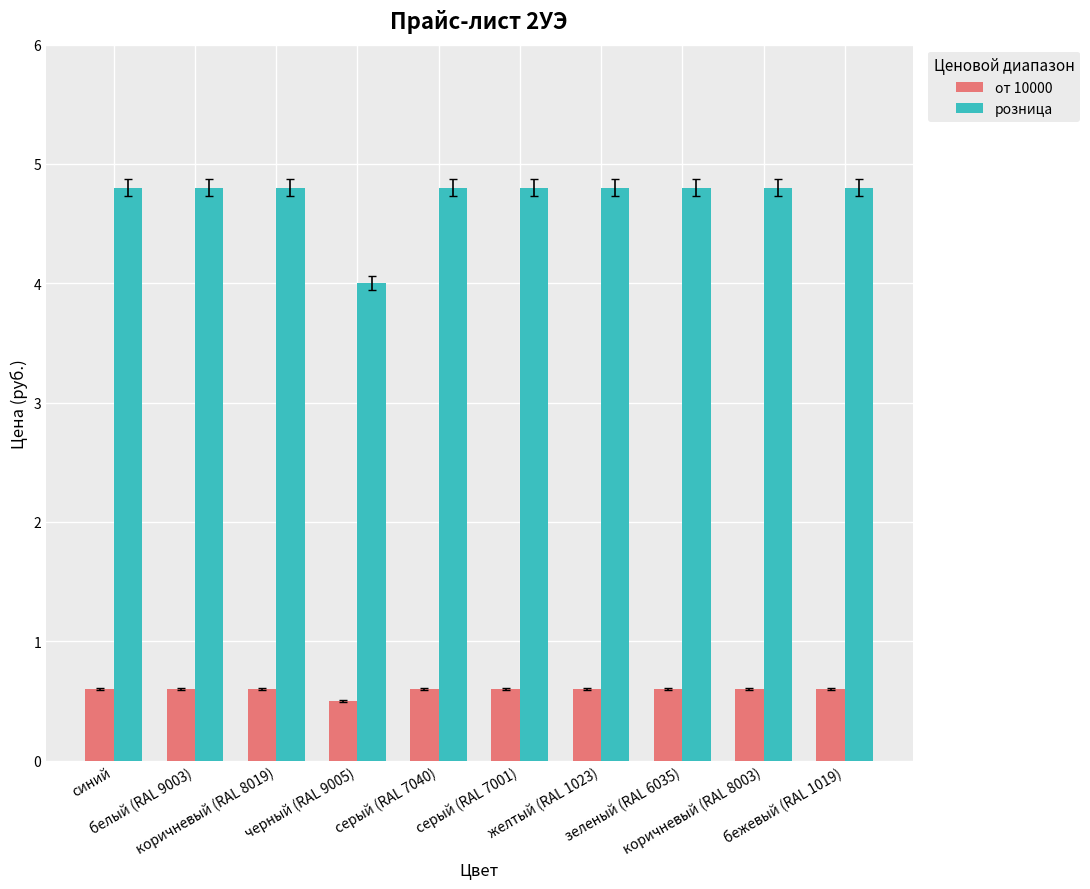

What position from the left is коричневый (RAL 8003)?

9